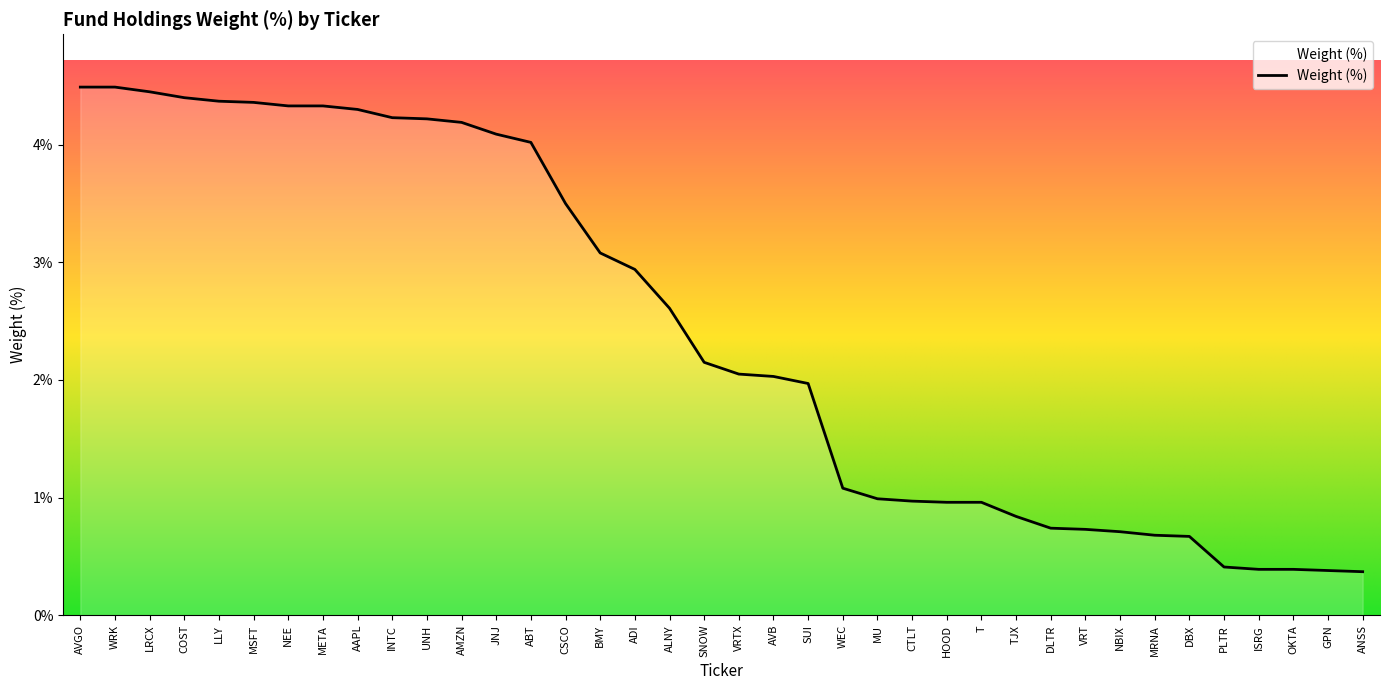

What is the ratio of the value at AVGO to the value at INTC?

1.1